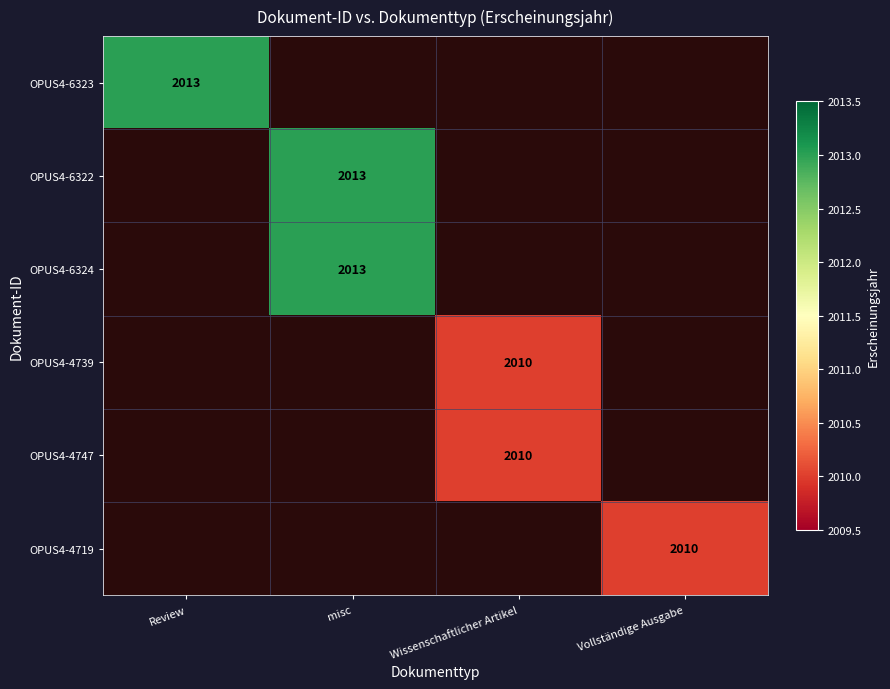

The value of OPUS4-4719 at Vollständige Ausgabe is 2010. True or false?

True